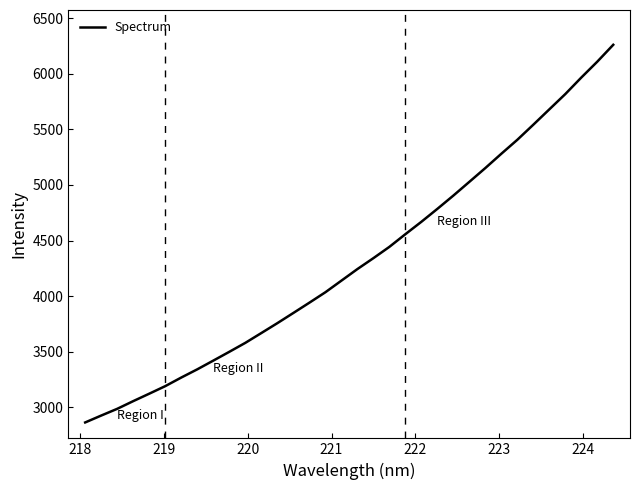

What is the difference between the maximum and minimum values?

3397.8